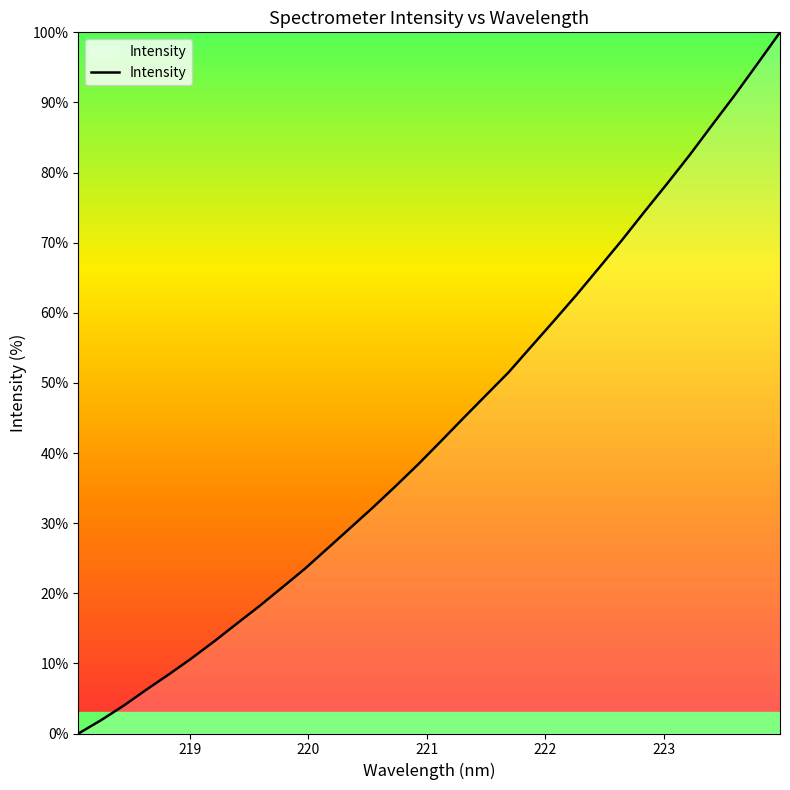

What is the greatest value displayed?

100.0